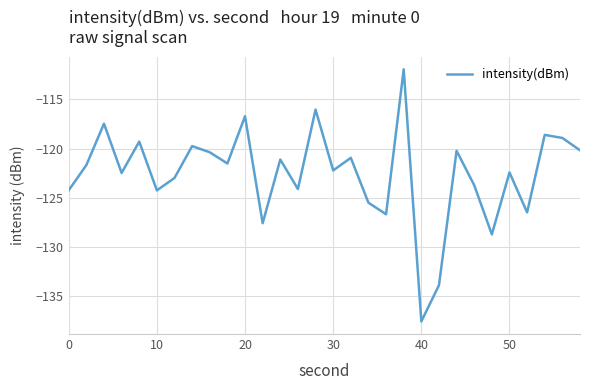

What is the maximum value shown in the chart?

-112.0